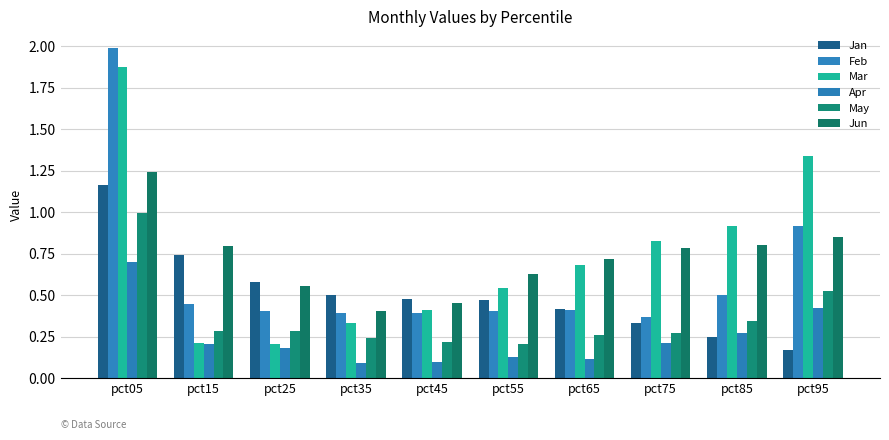

Which category has the highest value across all series?

pct05